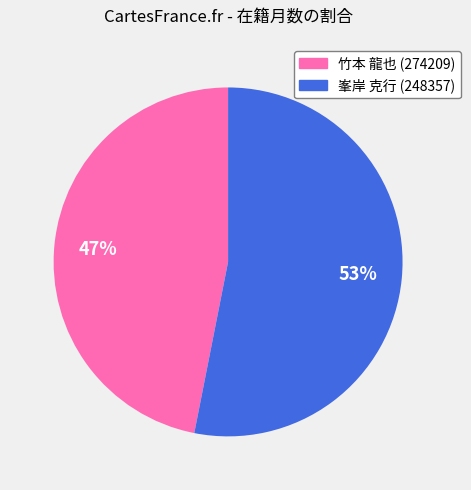

The 峯岸 克行 (248357) slice represents 53% of the pie. True or false?

True